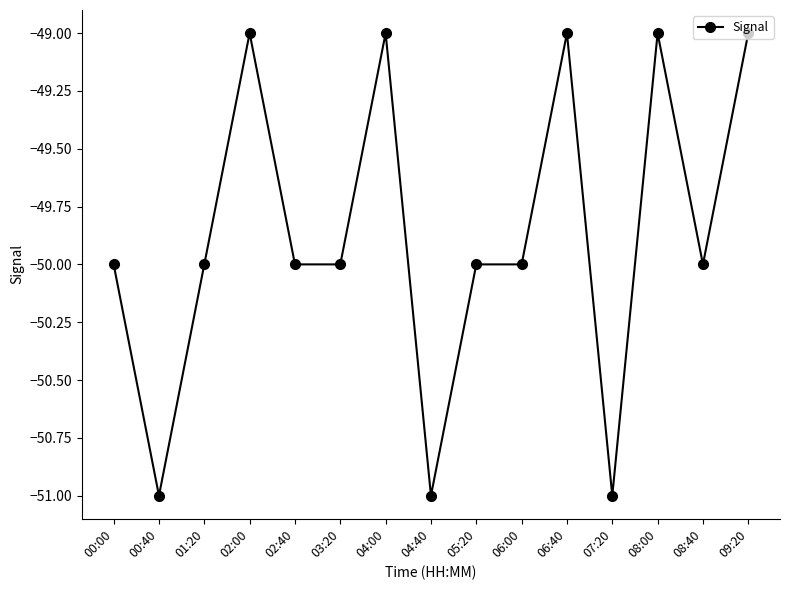

What is the maximum value shown in the chart?

-49